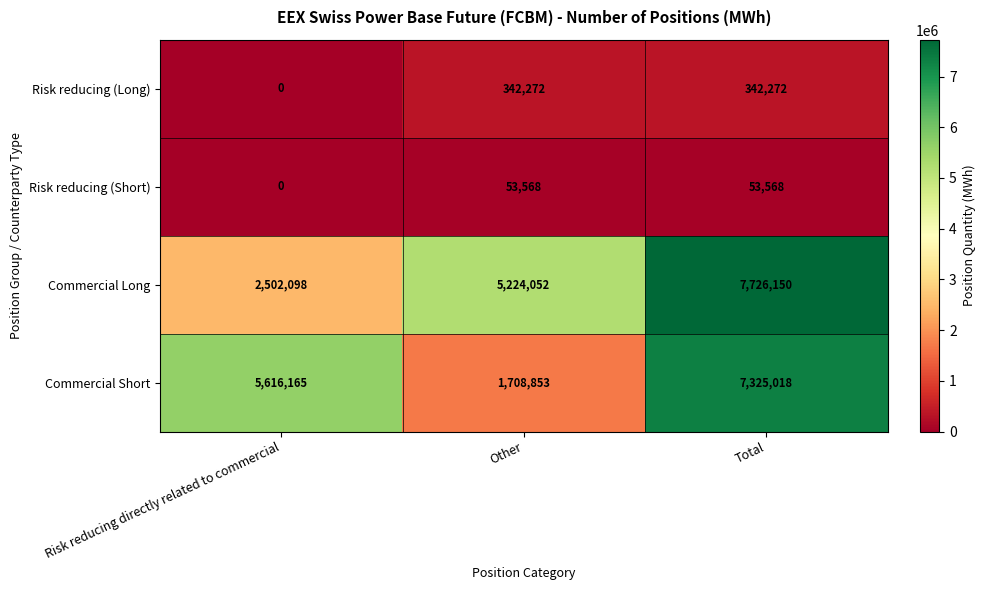

Rank the series by their maximum value, from highest to lowest.

Commercial Long, Commercial Short, Risk reducing (Long), Risk reducing (Short)